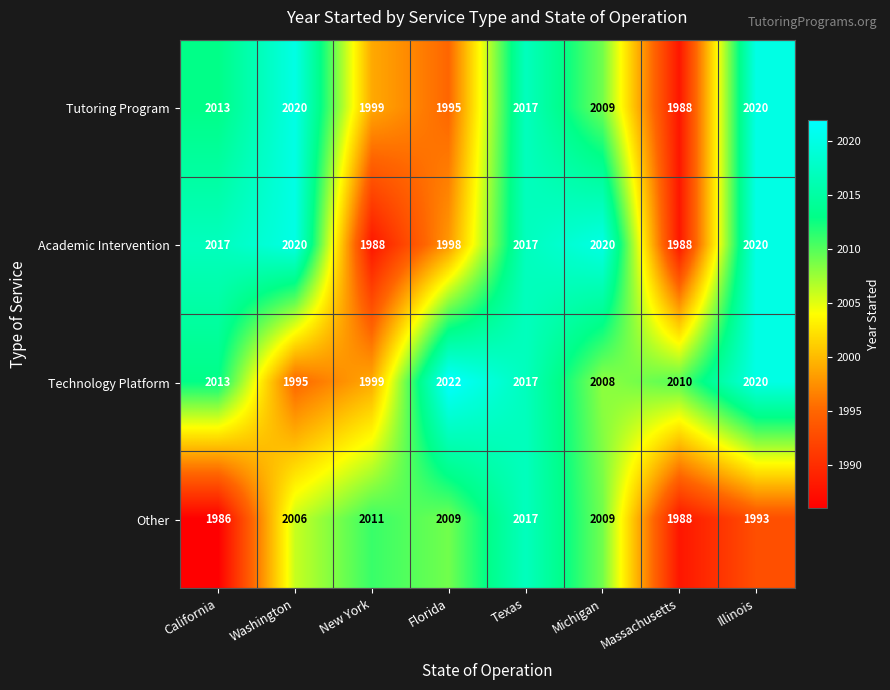

What is the difference between the highest and lowest values at Illinois?

27